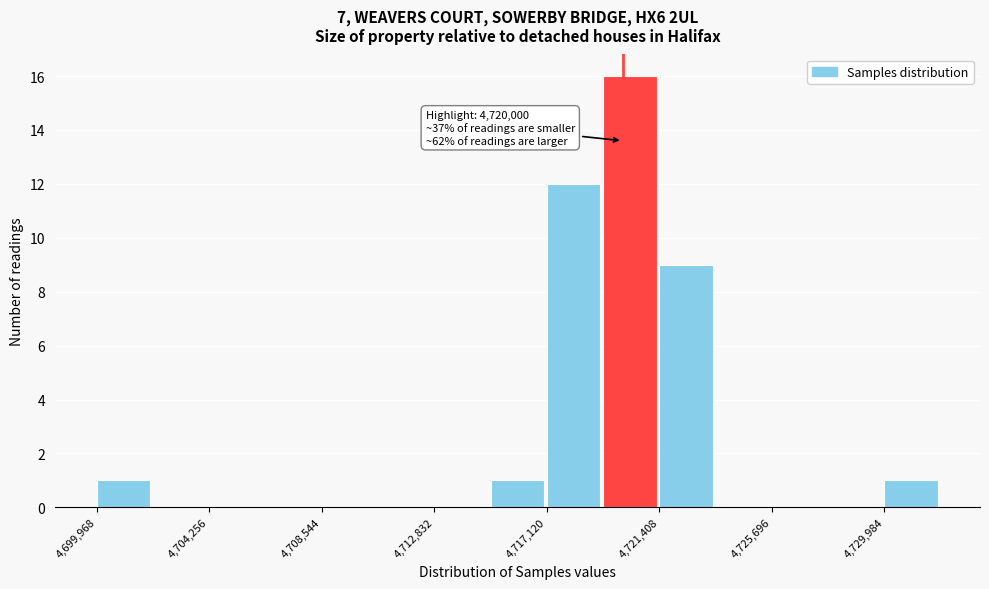

Over which range of the x-axis is the bar tallest?

4719500 to 4721500